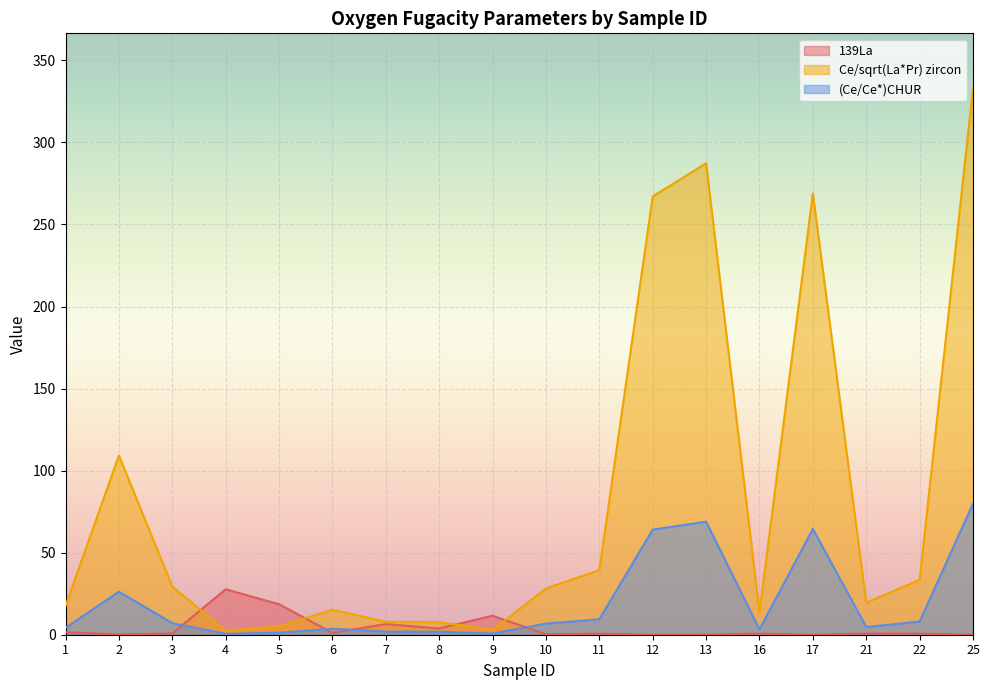

Which label corresponds to the largest value in the chart?

25